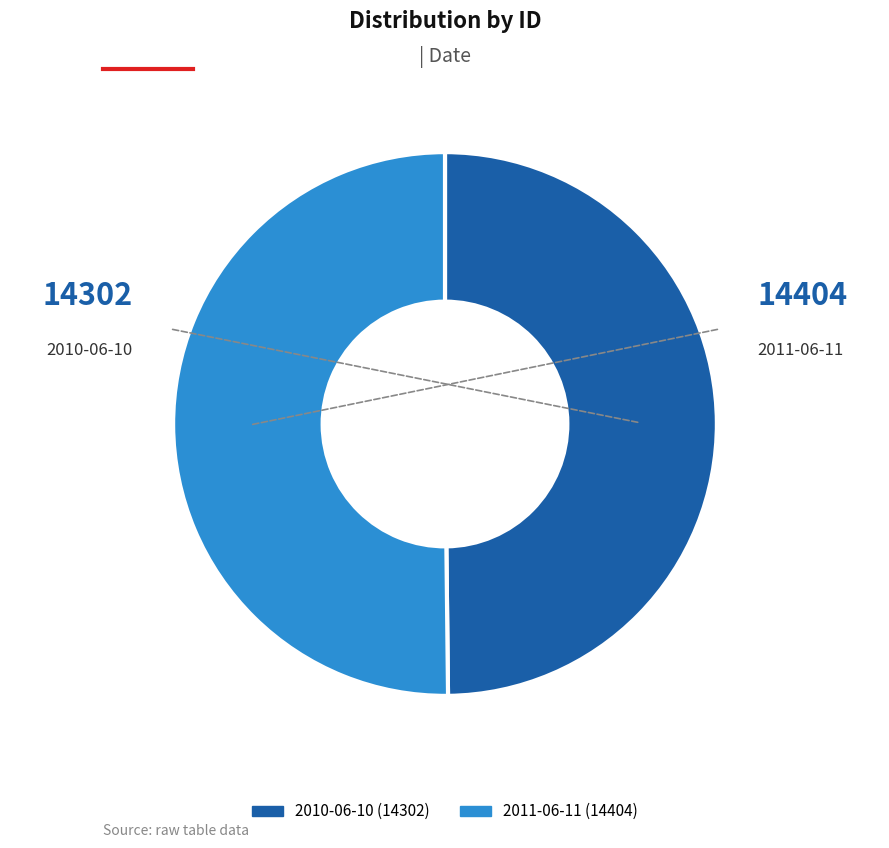

Approximately how many times larger is the value at 2010-06-10 compared to 2011-06-11?

1.0